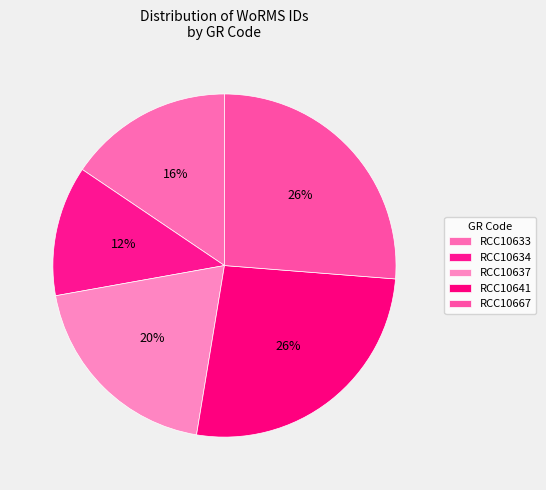

Between RCC10667 and RCC10641, which is larger?

RCC10641